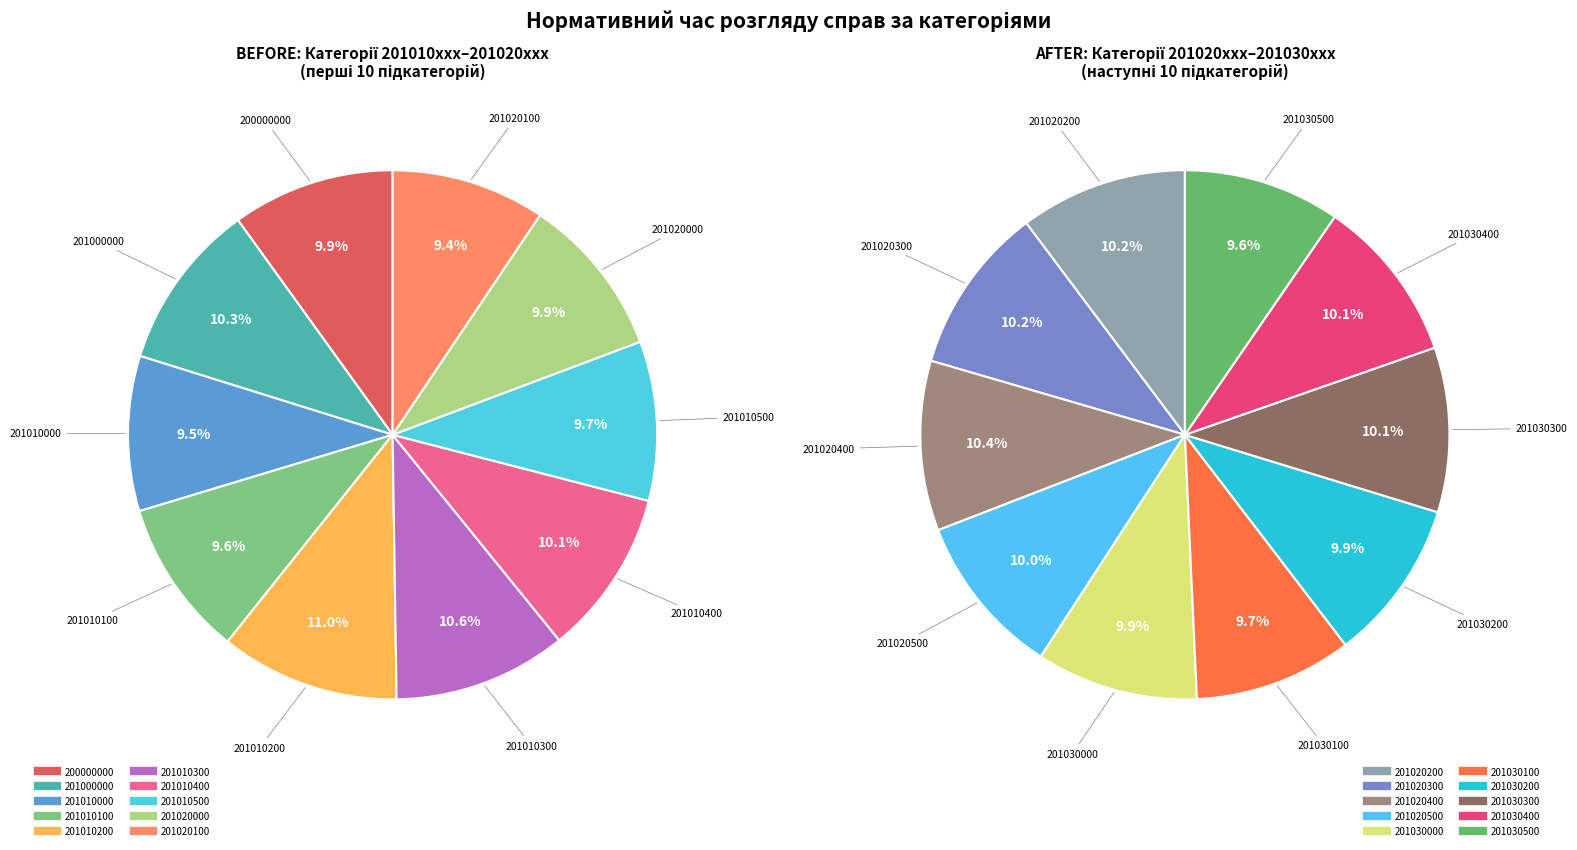

What is the change in value from 201010000 to 201030500?

+33